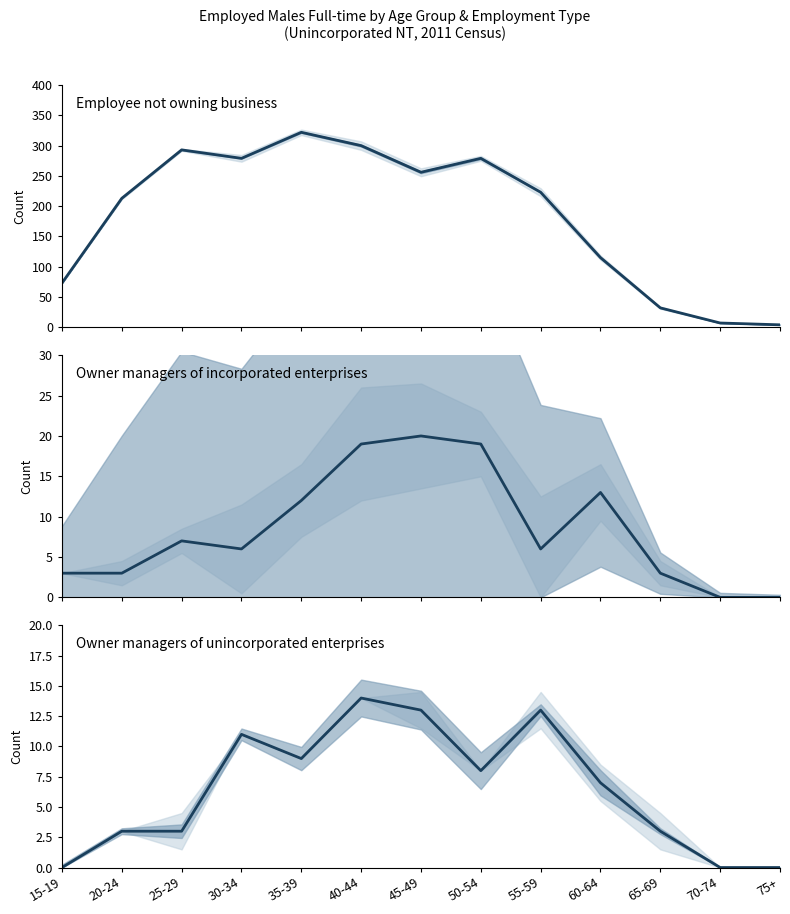

Is the value of Employee not owning business at 70-74 greater than the value of Owner managers unincorporated at 60-64?

No